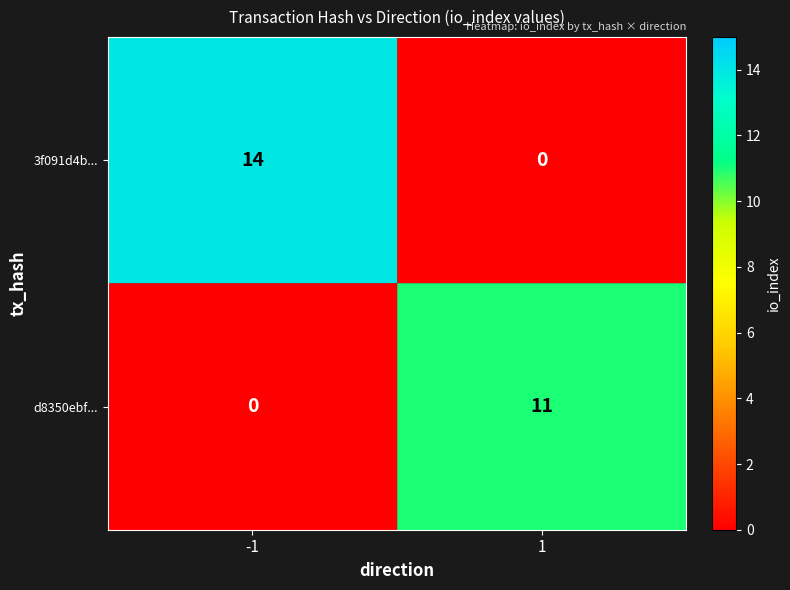

What is the maximum value shown in the chart?

14